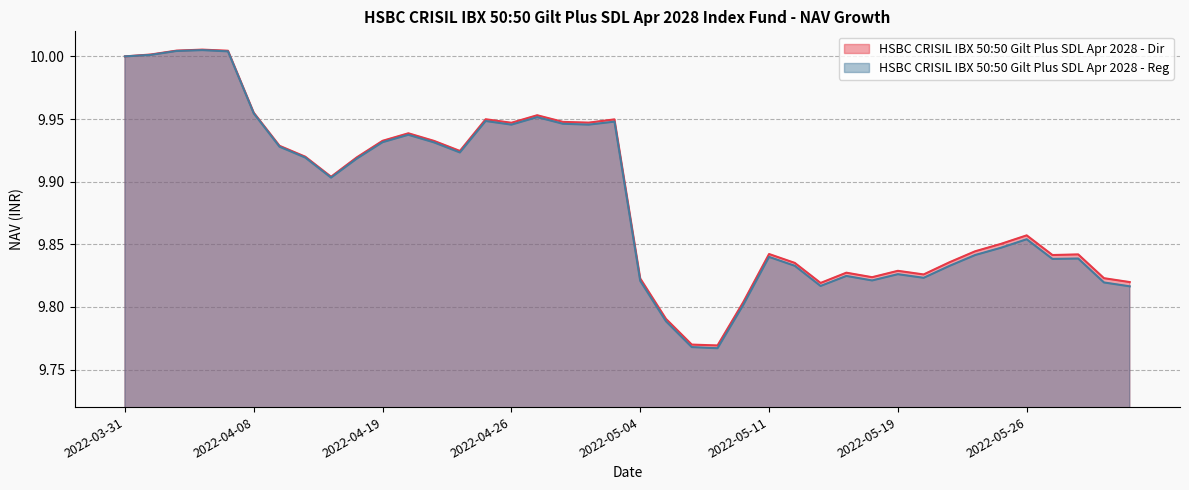

Between 2022-05-30 and 2022-04-19, which is larger?

2022-04-19